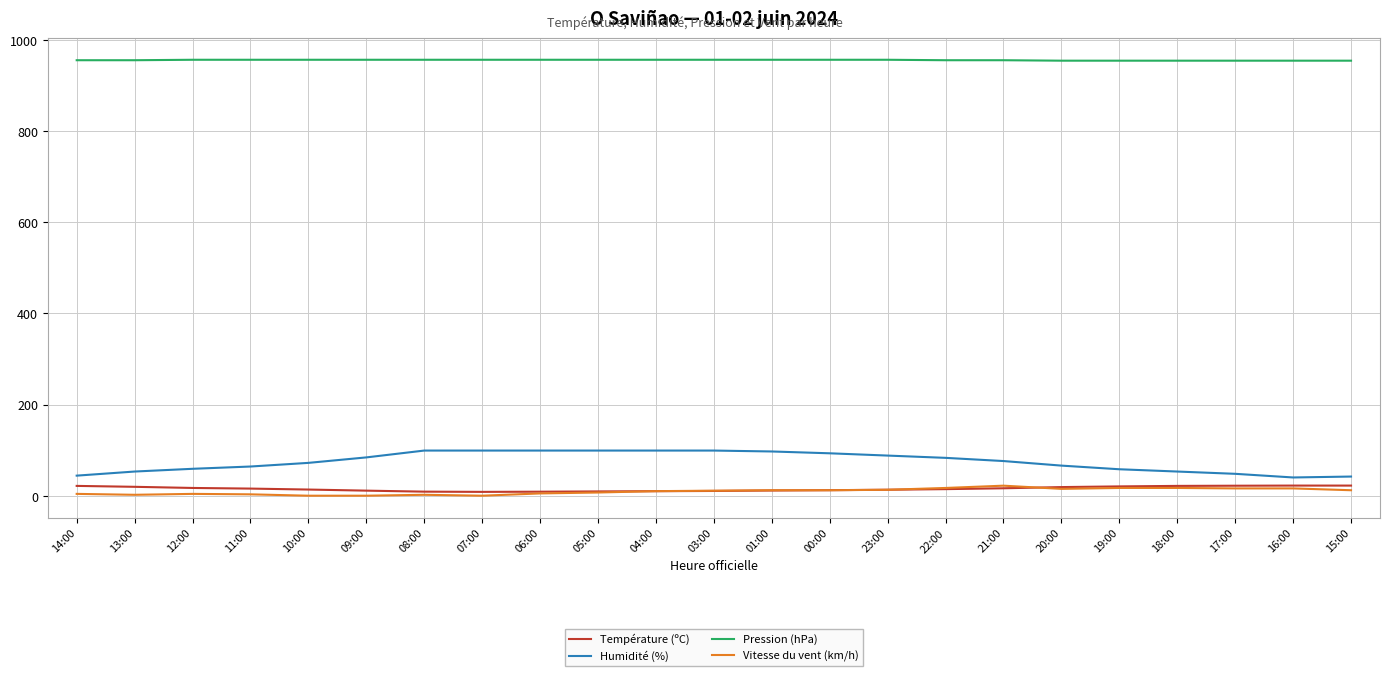

What is the maximum value shown in the chart?

956.0